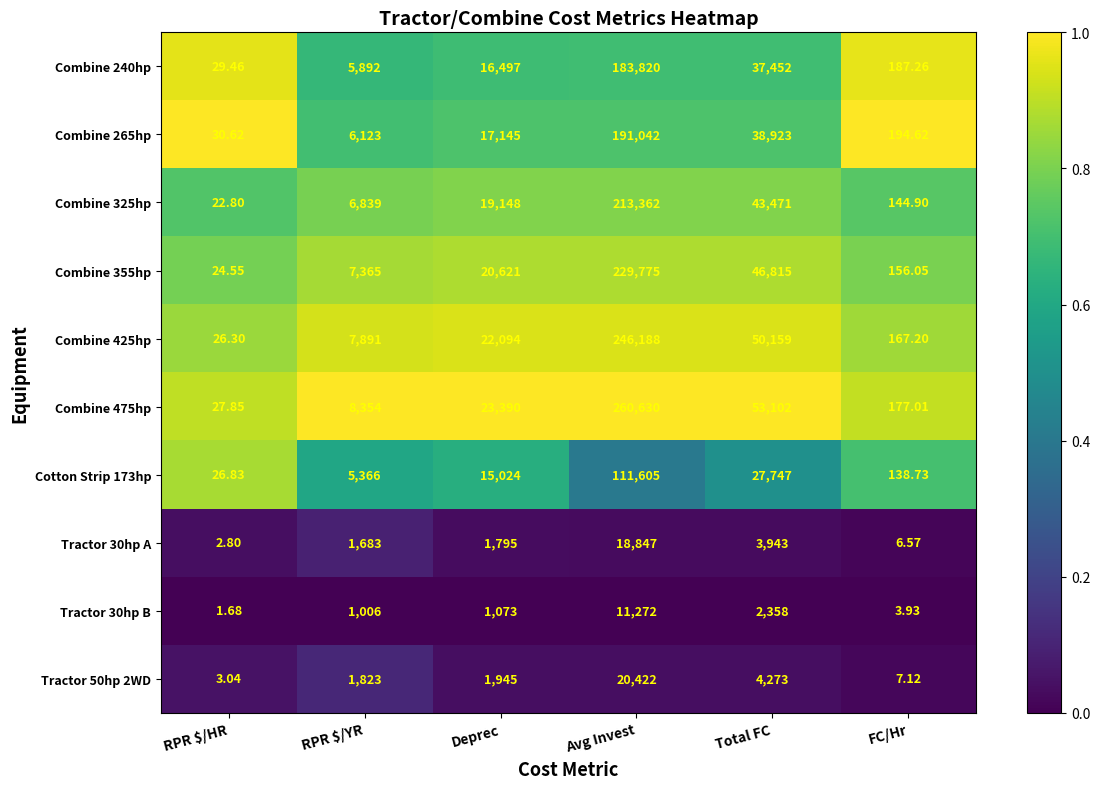

At which category does the chart reach its peak across all series?

Avg Invest